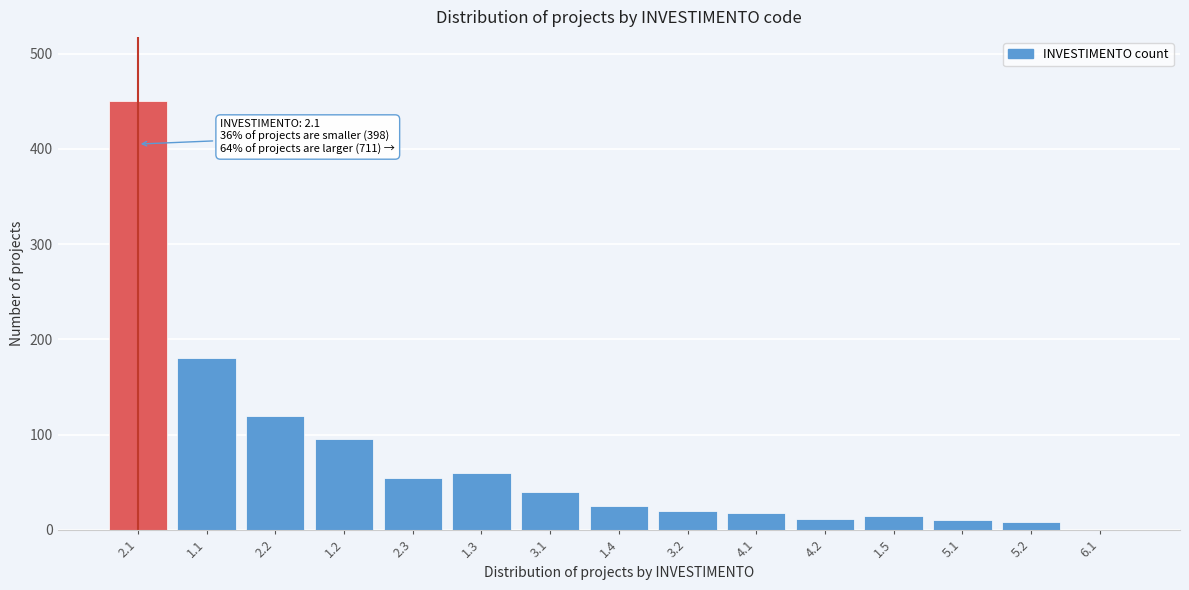

Between 4.2 and 2.3, which is larger?

2.3